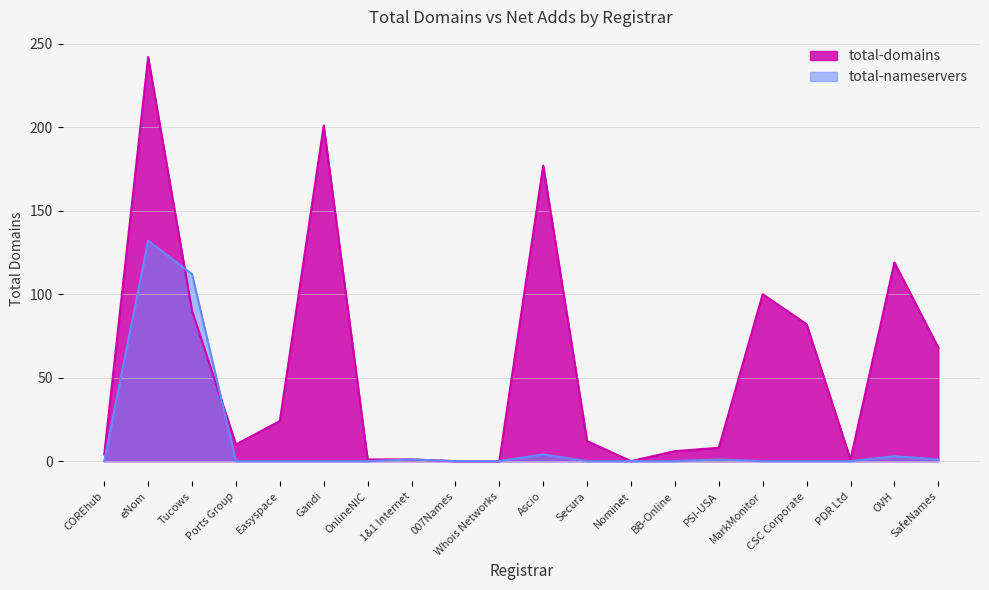

What are all the series names shown in the legend?

total-domains, total-nameservers